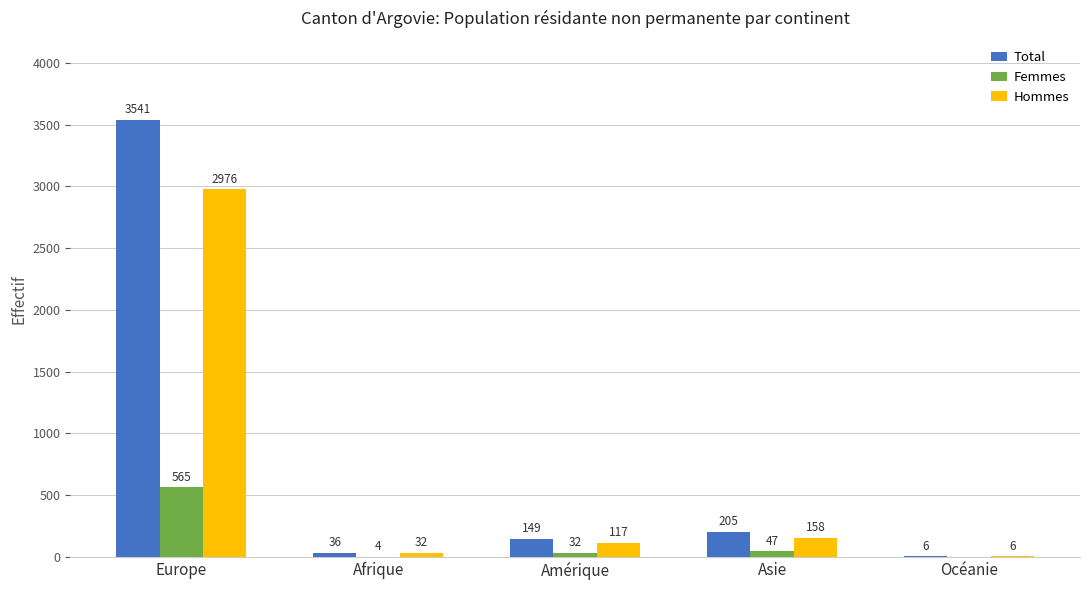

Reading left to right, what are all the values shown in this chart?

Total: Europe=3541	Afrique=36	Amérique=149	Asie=205	Océanie=6
Femmes: Europe=565	Afrique=4	Amérique=32	Asie=47	Océanie=0
Hommes: Europe=2976	Afrique=32	Amérique=117	Asie=158	Océanie=6